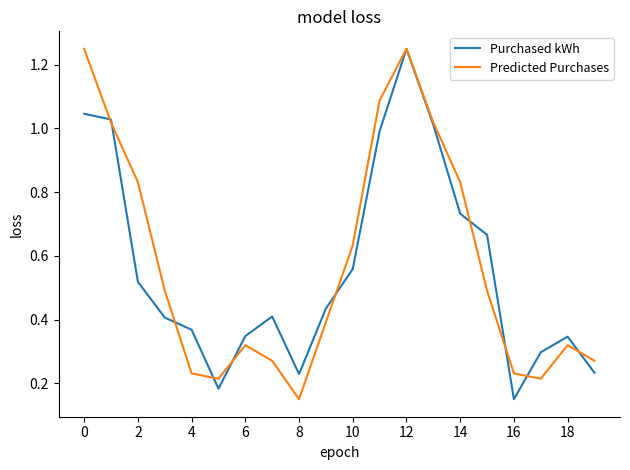

True or false: Purchased kWh and Predicted Purchases cross at least once.

True